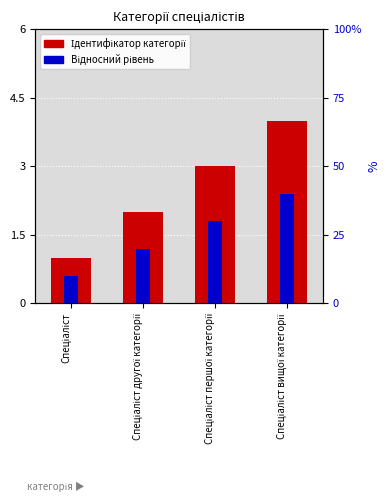

What is the total value across all series at Спеціаліст?

1.6